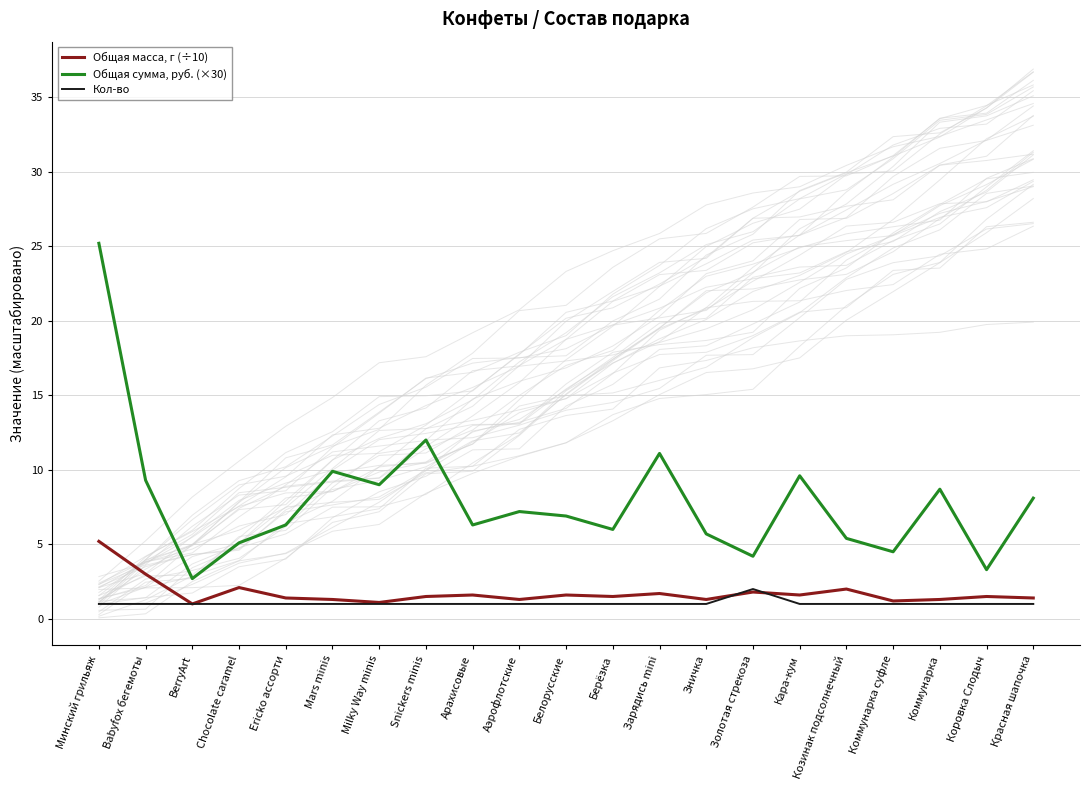

At how many categories does at least one series exceed 14?

1